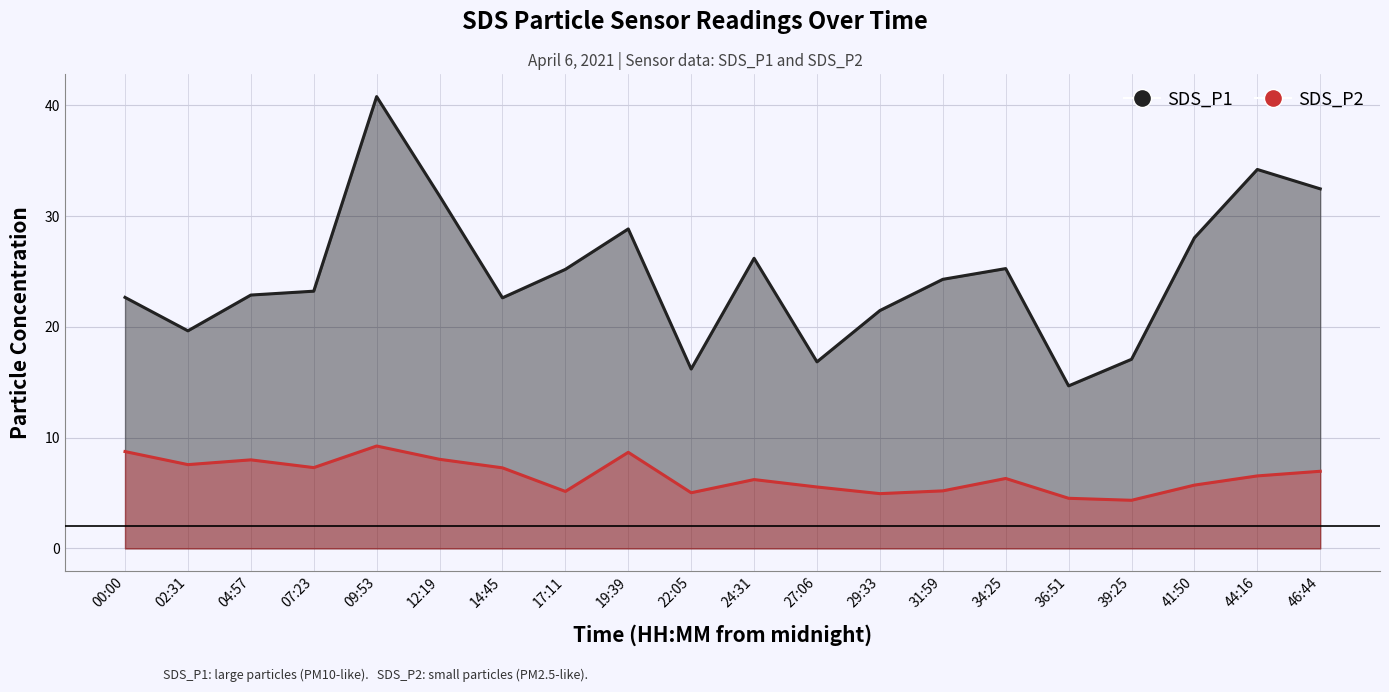

True or false: SDS_P2 and SDS_P1 cross at least once.

False